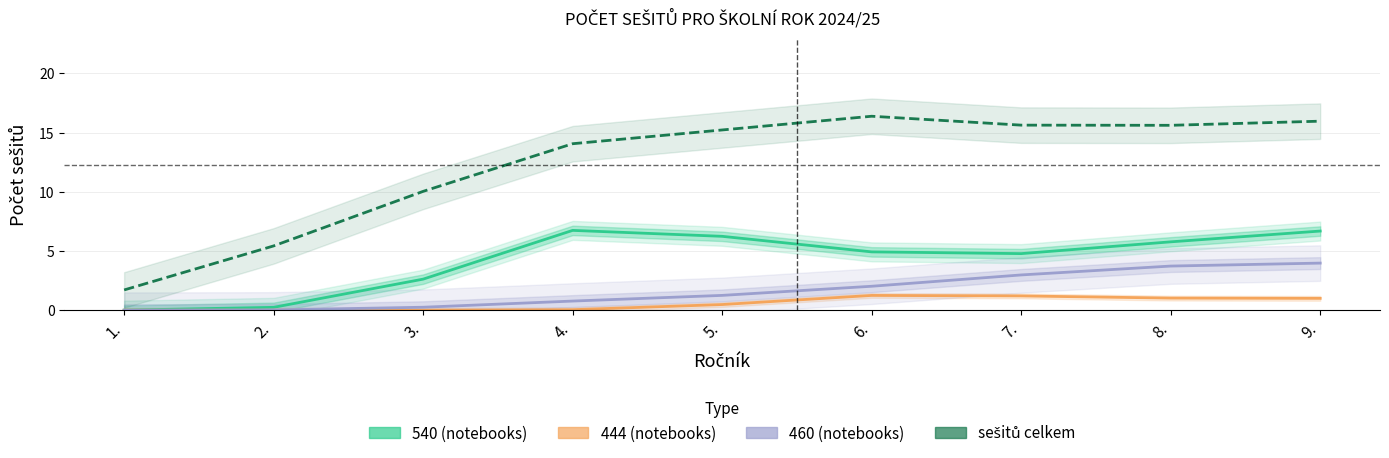

List the labels in order of sešitů celkem value, smallest first.

1., 2., 3., 4., 5., 8., 7., 9., 6.